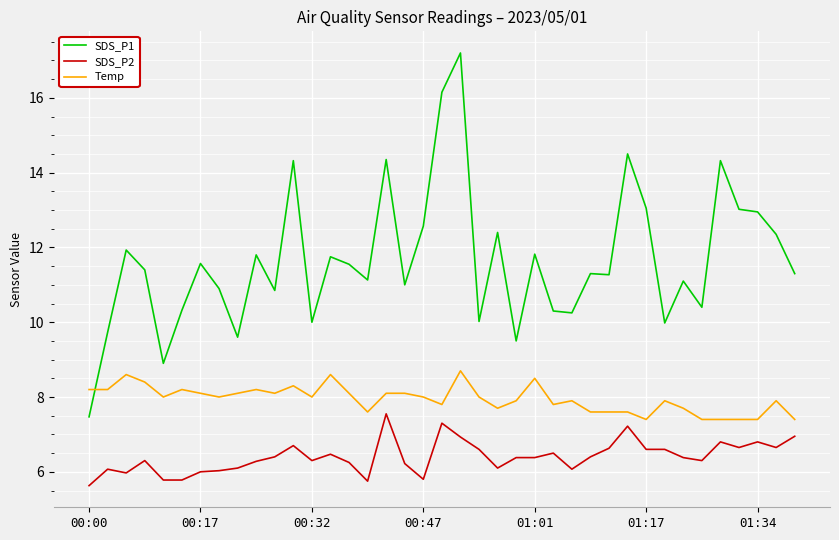

True or false: Temp and SDS_P2 cross at least once.

False